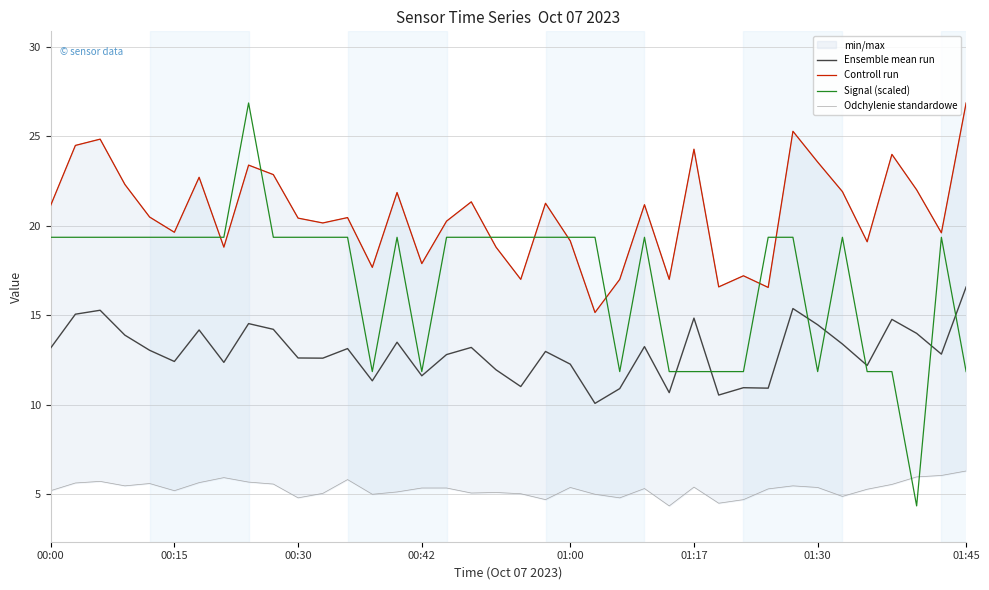

What is the minimum value for Ensemble mean run?

10.1